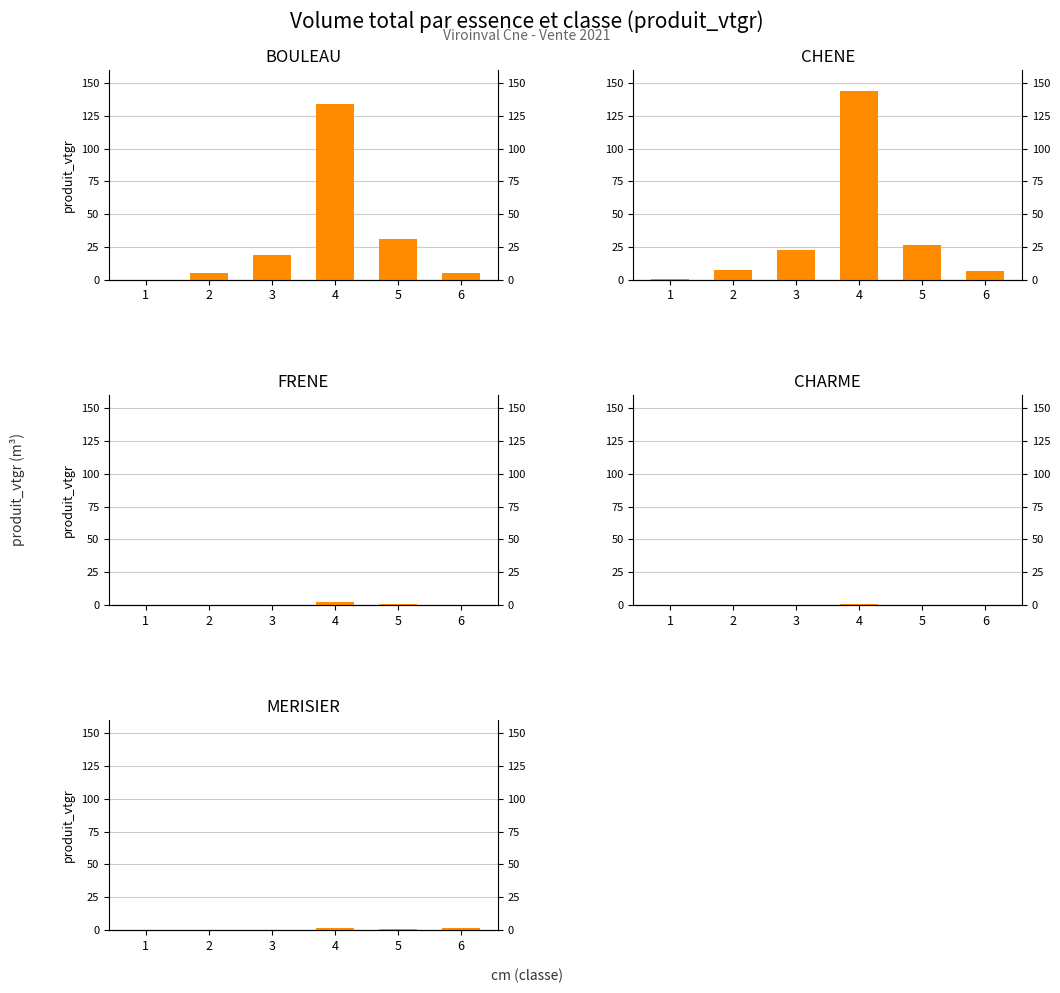

The BOULEAU series shows 5.4 at 6. True or false?

True